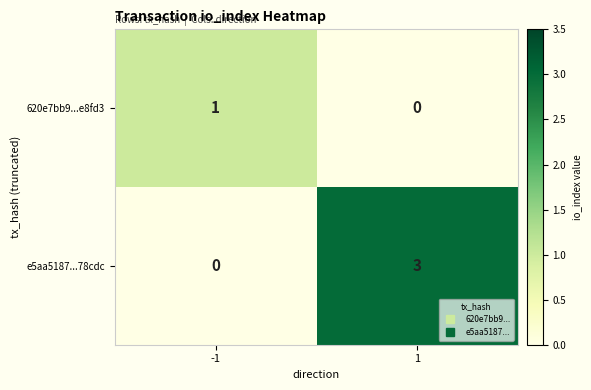

At how many categories does at least one series exceed 2?

1